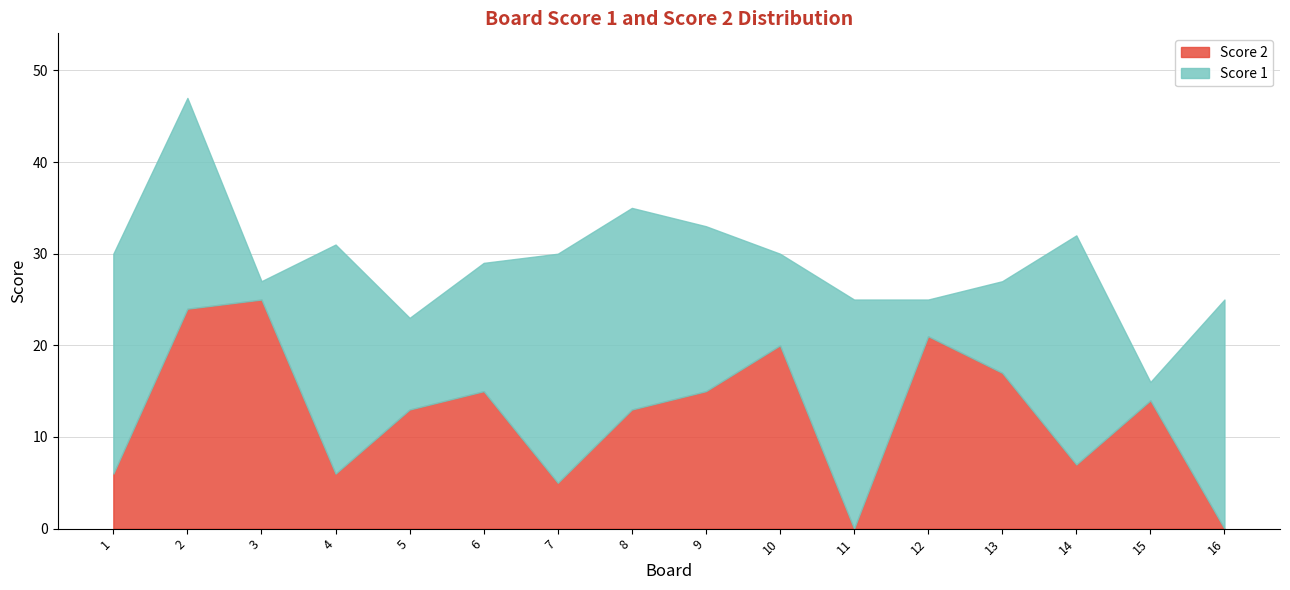

Does the chart display data point markers on the line(s)?

No